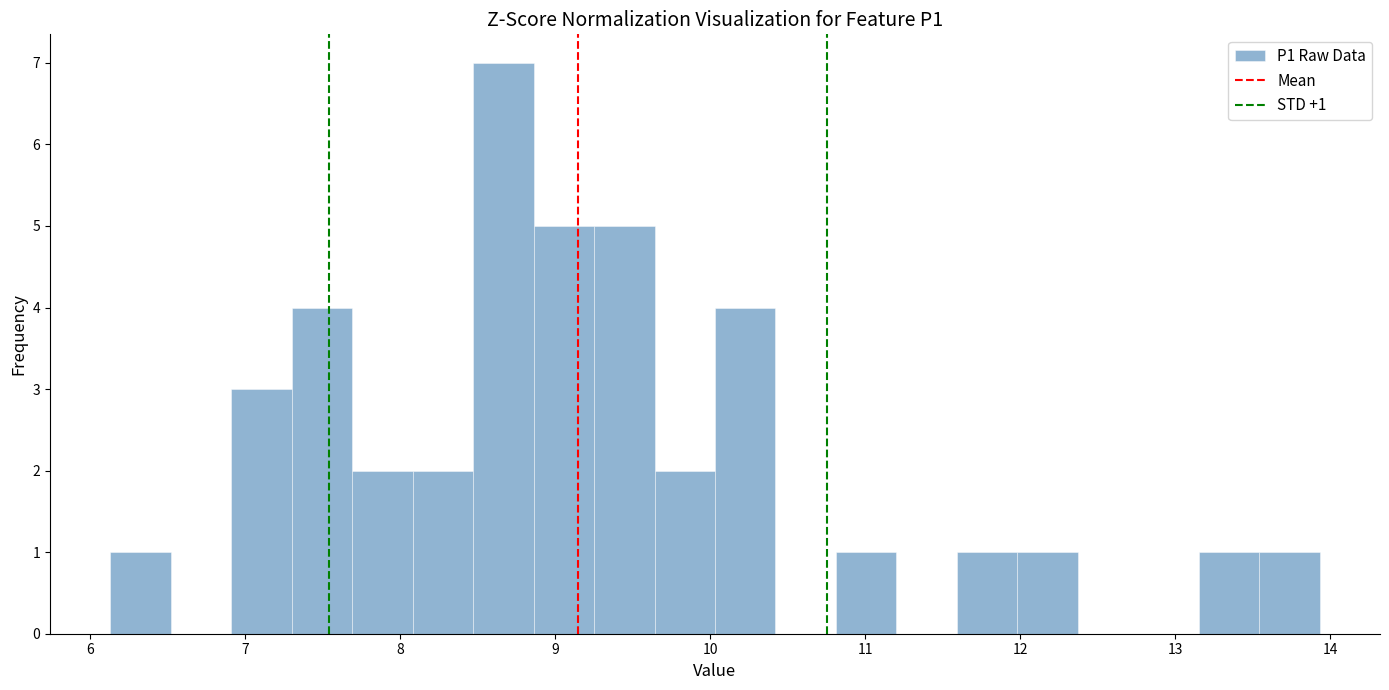

Read against the x-axis, roughly where is the centre of the tallest bar?

8.7